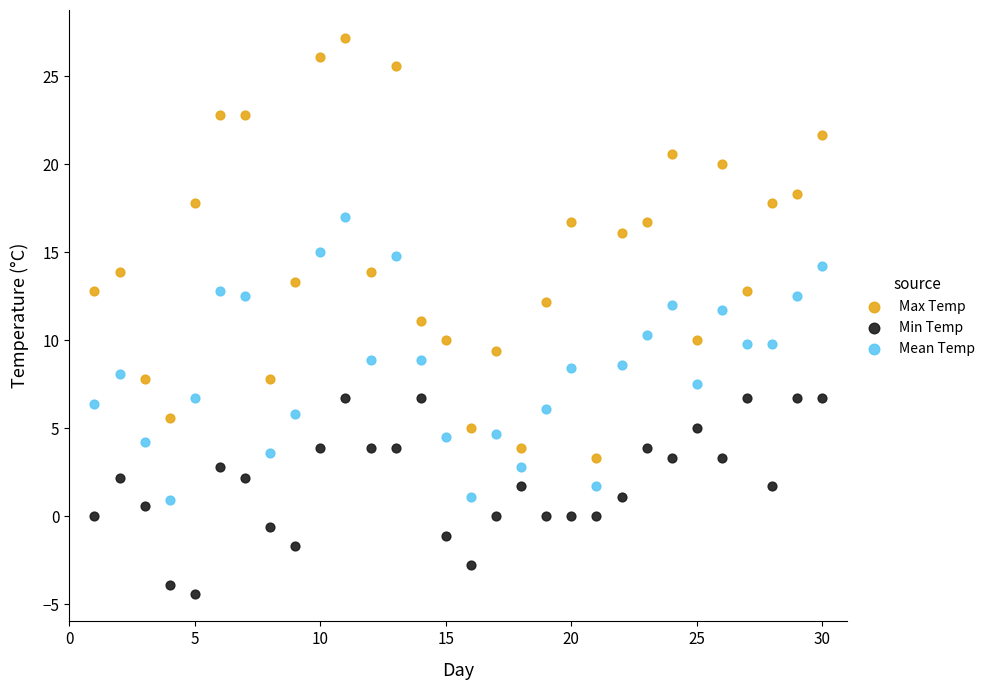

Which series contains the highest Y value?

Max Temp